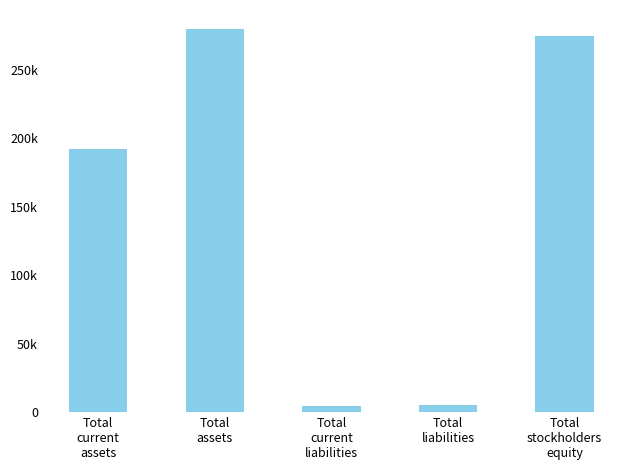

True or false: the data shows 5281 at Total
liabilities.

True